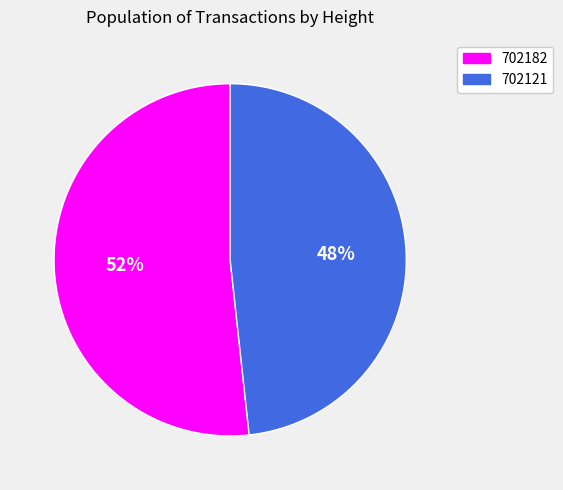

To the nearest percent, what is the combined percentage of 702121 and 702182?

100%